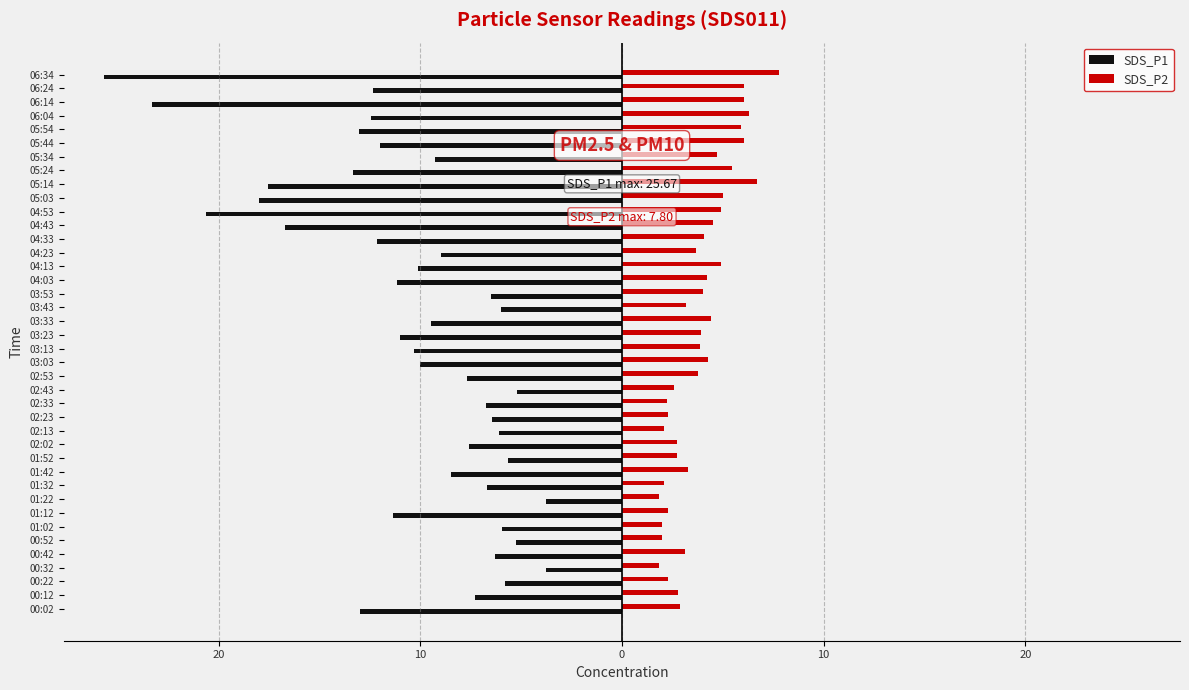

What are all the series names shown in the legend?

SDS_P1, SDS_P2